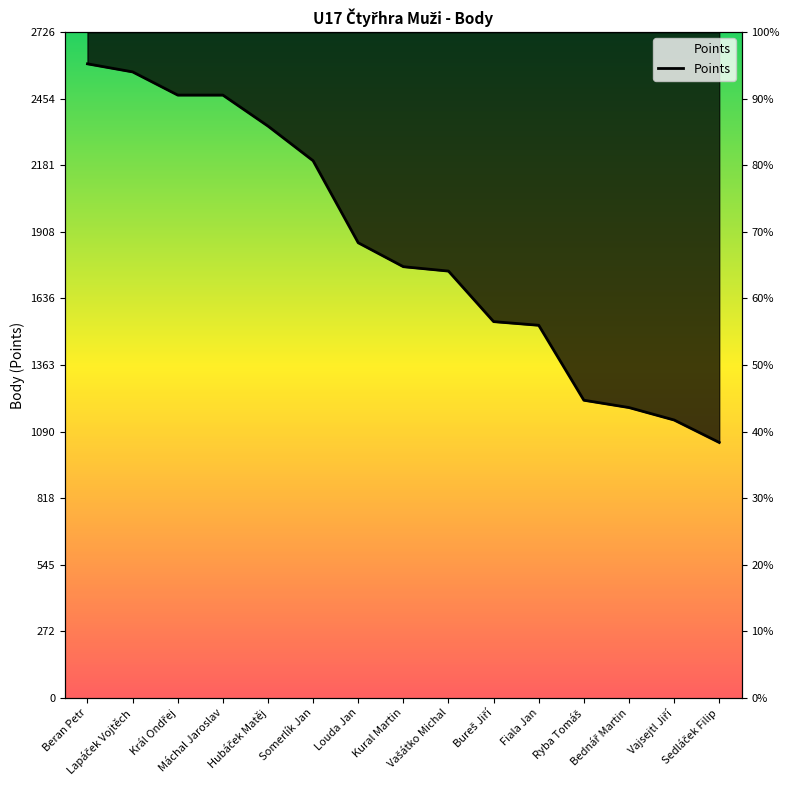

Between Lapáček Vojtěch and Bednář Martin, which is larger?

Lapáček Vojtěch